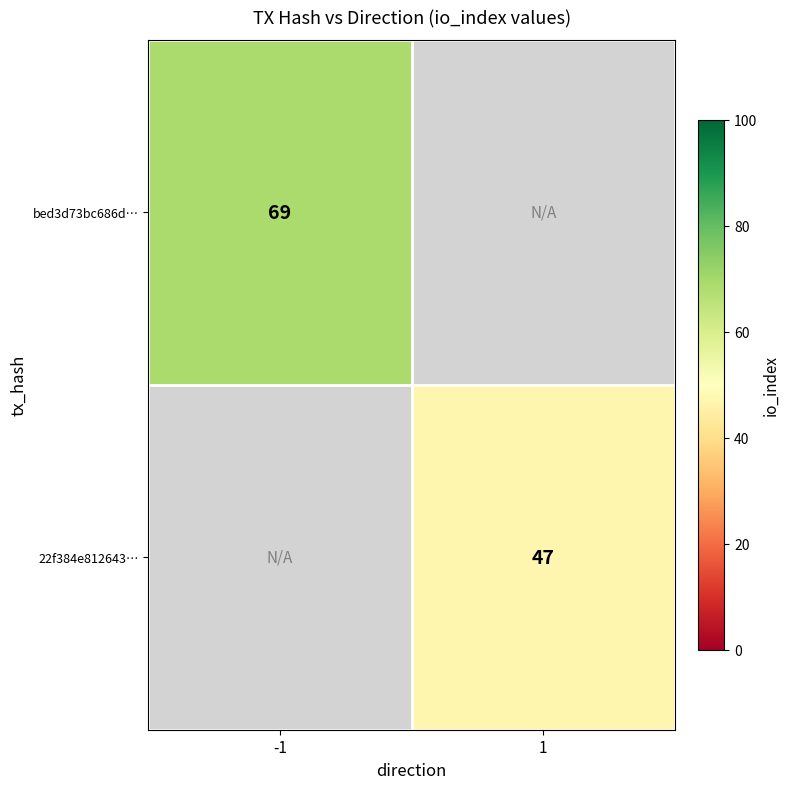

Is the value of 22f384e812643… at 1 greater than the value of bed3d73bc686d… at -1?

No